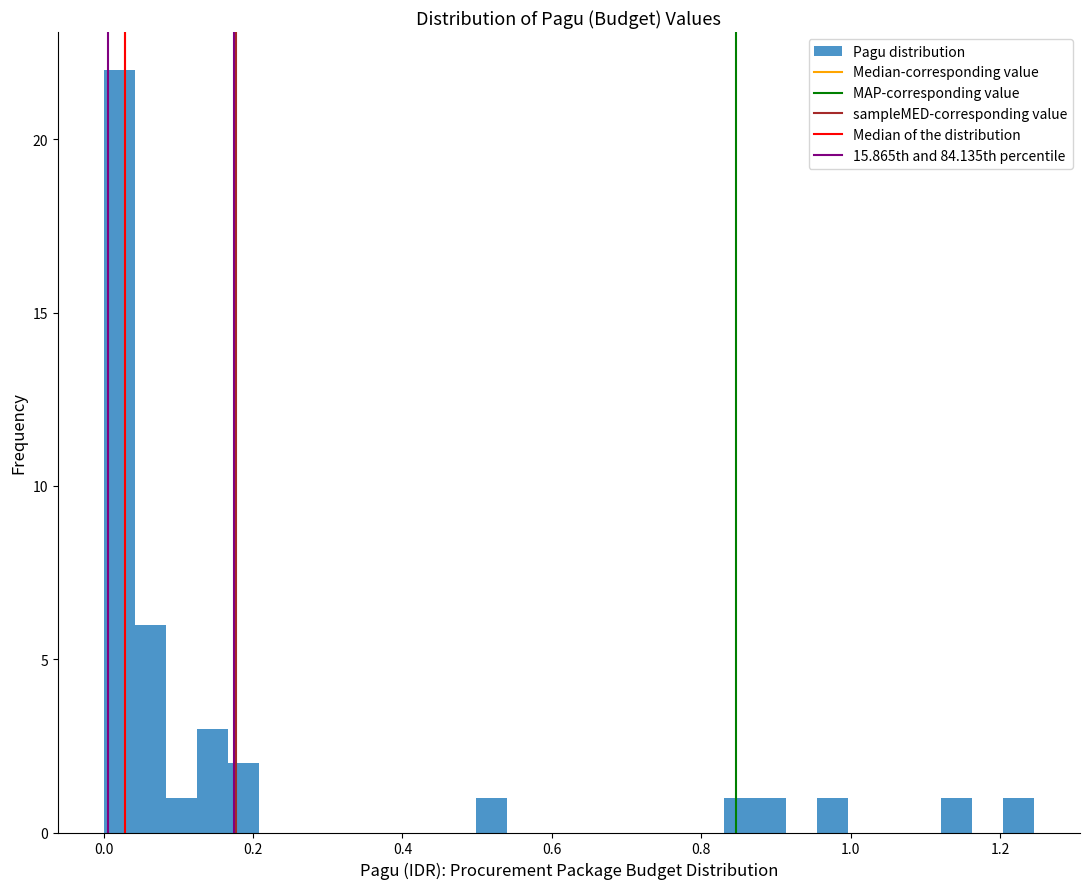

Read against the x-axis, roughly where is the centre of the tallest bar?

0.02